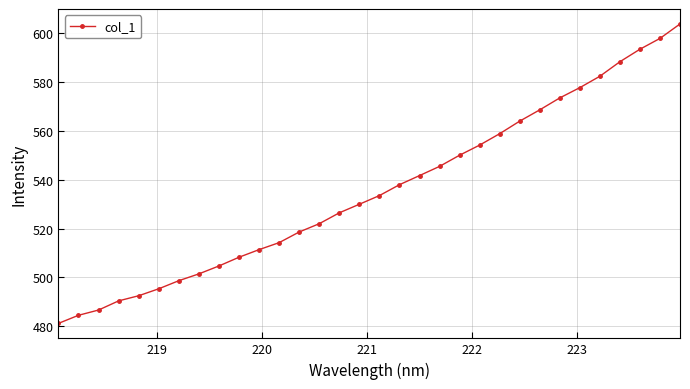

What is the maximum value shown in the chart?

603.8